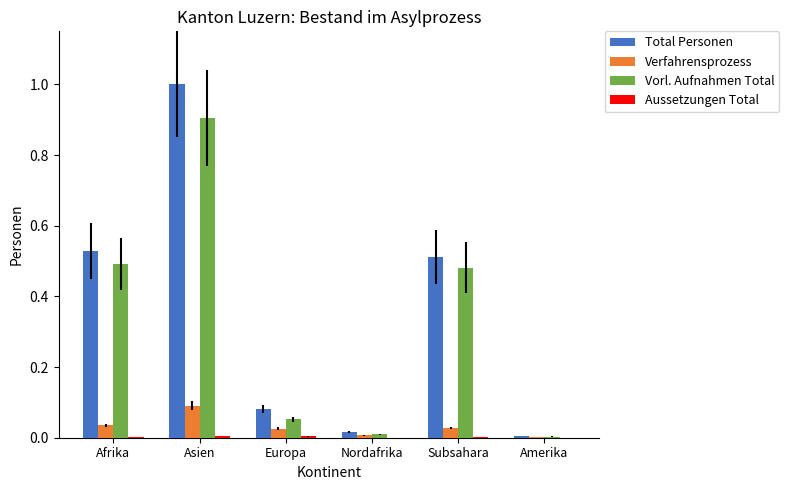

True or false: Total Personen has a value of 0.9 at Afrika.

False